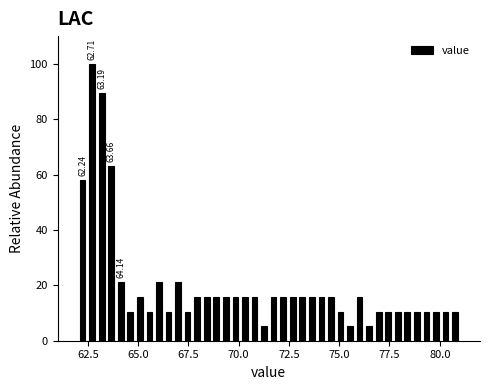

Around what value on the x-axis is the tallest bar? Give the approximate position of its centre, as read against the axis.

62.5